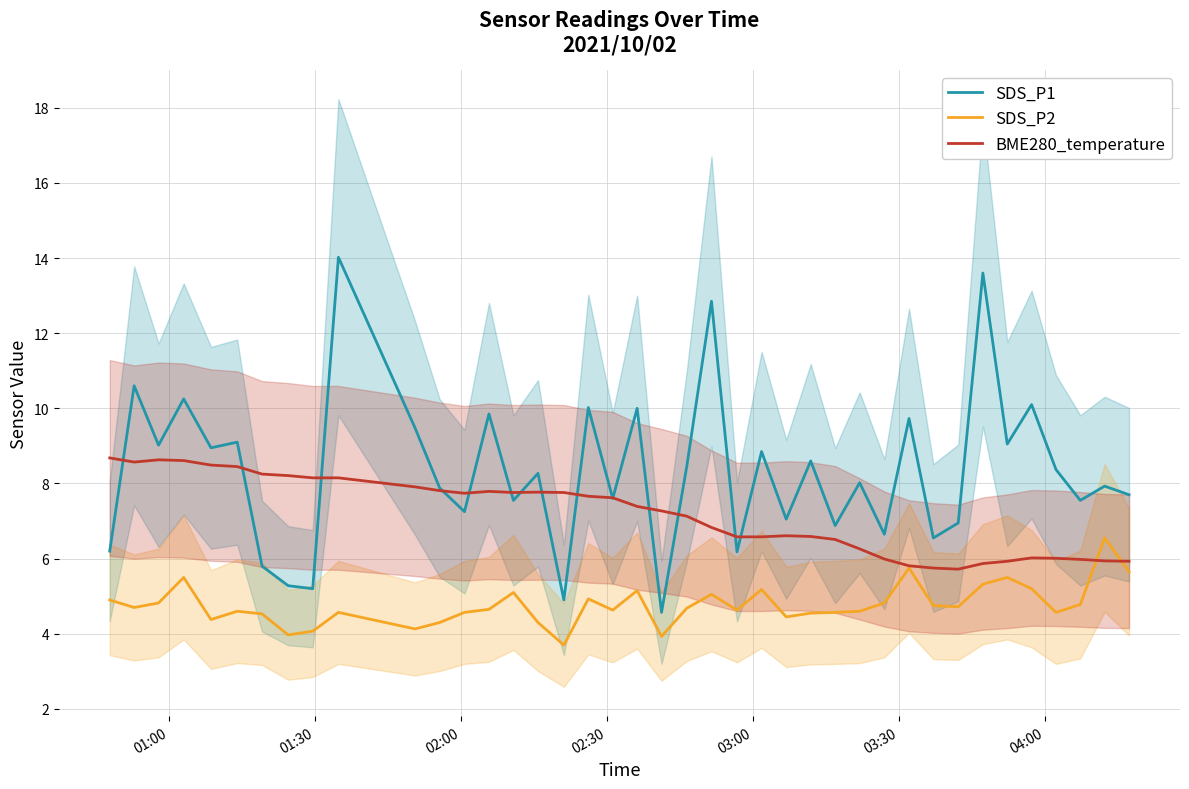

True or false: SDS_P2 and SDS_P1 cross at least once.

False